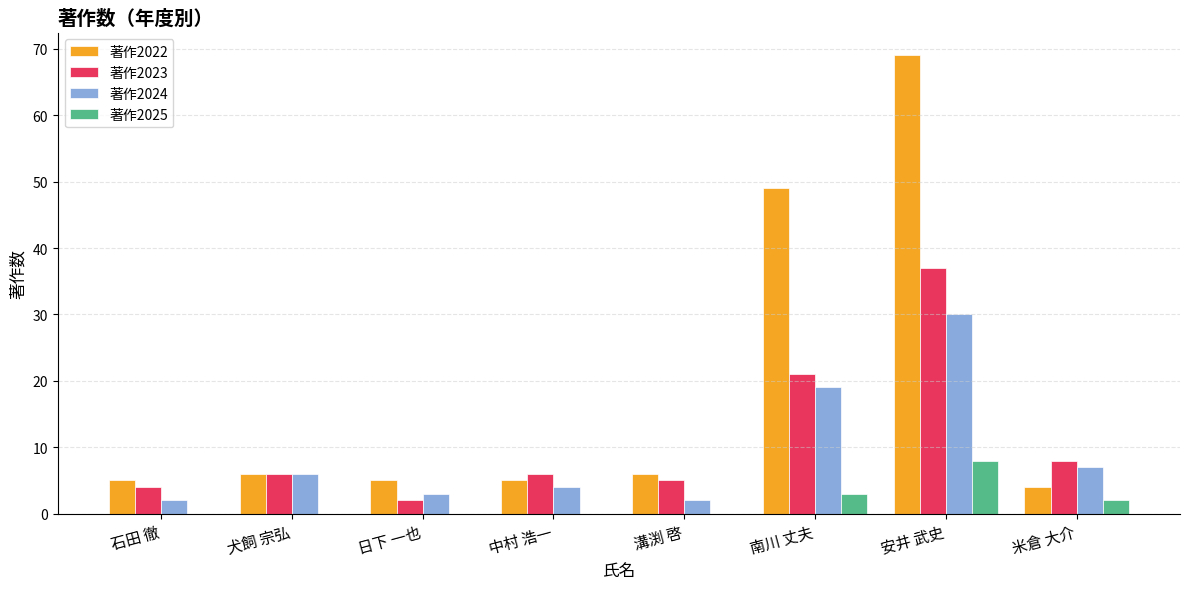

Between 南川 丈夫 and 米倉 大介, which series saw the biggest shift?

著作2022